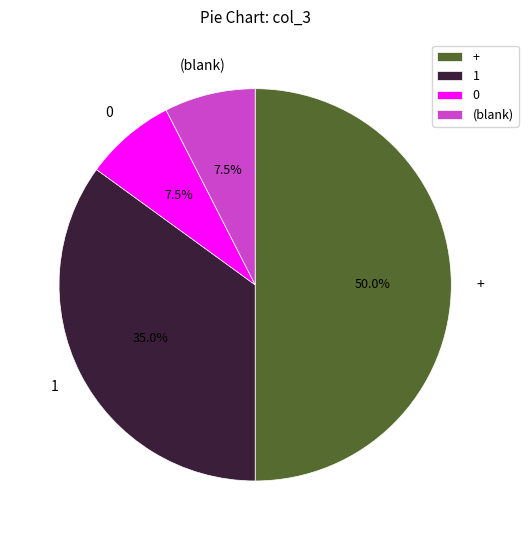

What is the ratio of the value at + to the value at 0?

6.7